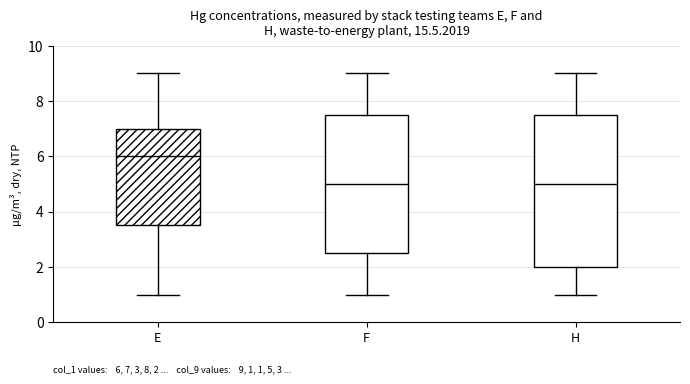

Comparing the boxes themselves (not the whiskers), which one is the tallest?

H